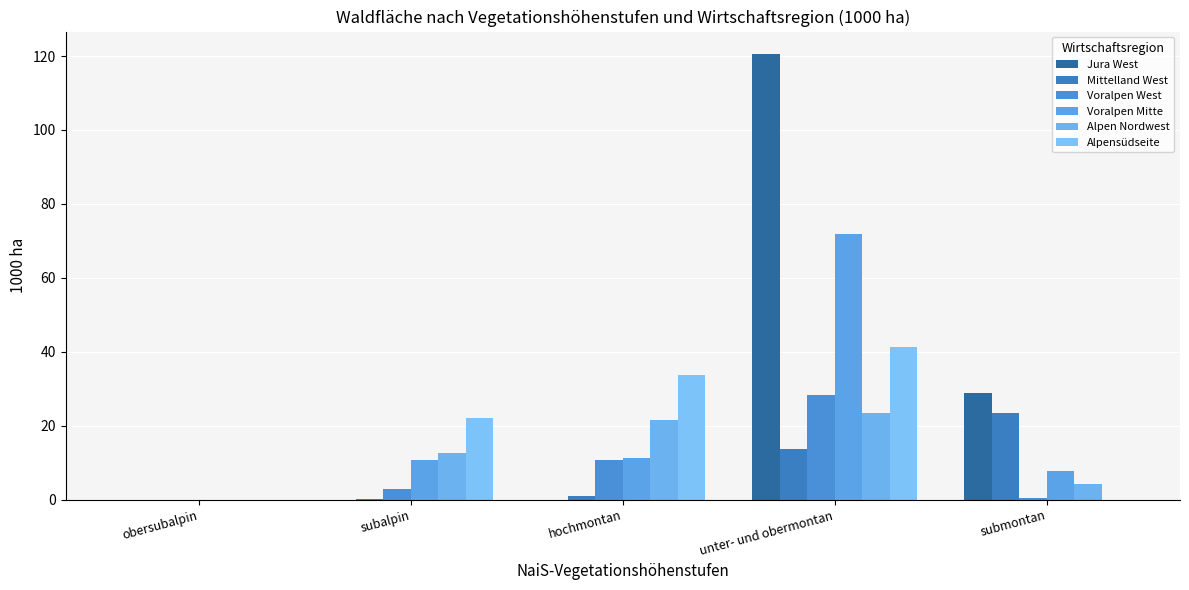

Between subalpin and submontan, which is larger?

submontan